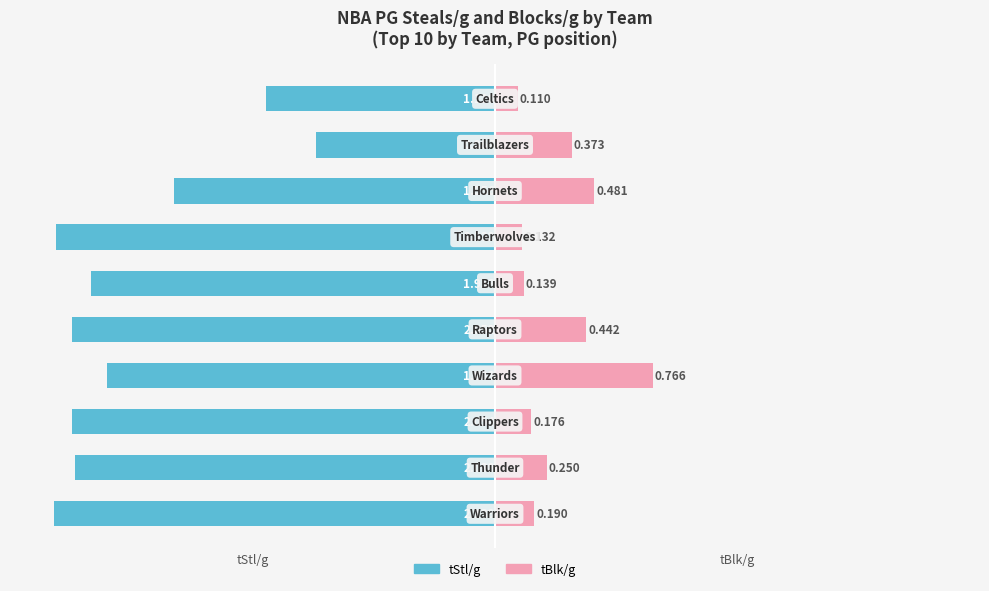

Which has a higher value, 7 or 5?

7